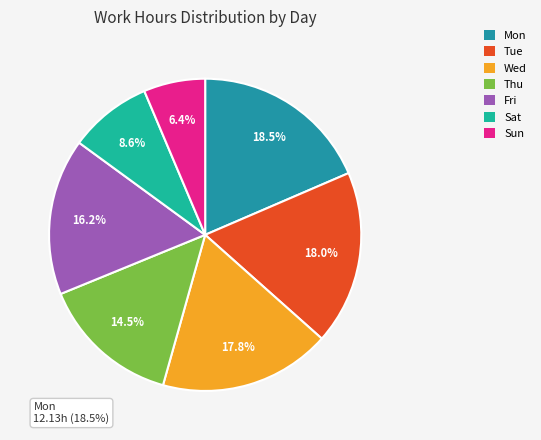

Does Tue account for over 50% of the chart?

No